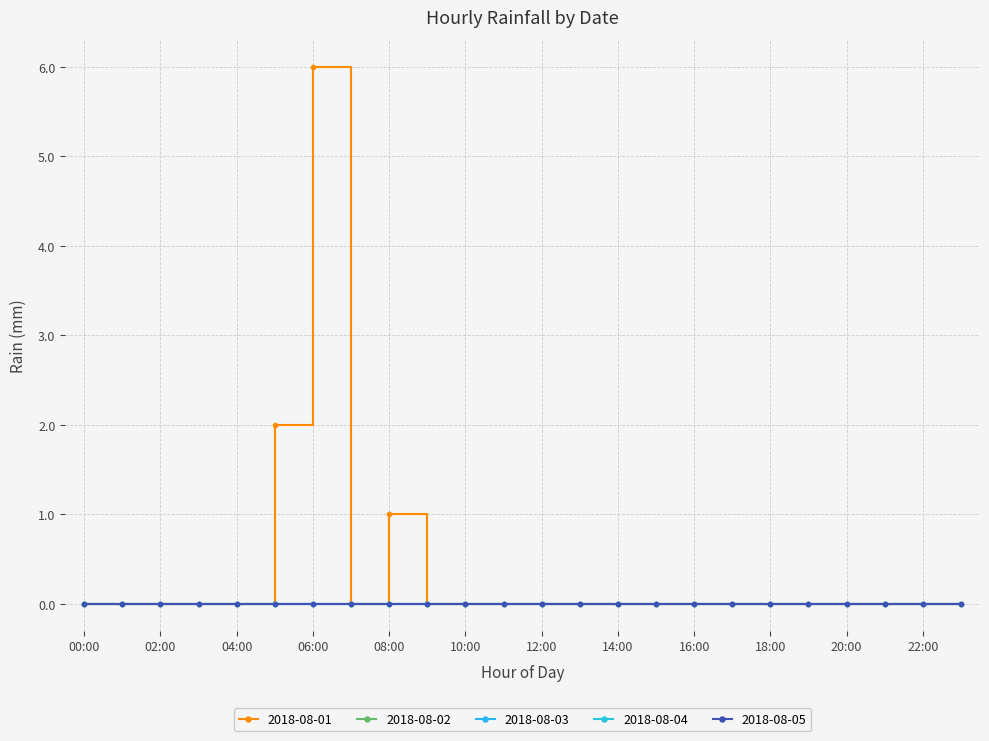

Rank the series by their maximum value, from highest to lowest.

2018-08-01, 2018-08-02, 2018-08-03, 2018-08-04, 2018-08-05